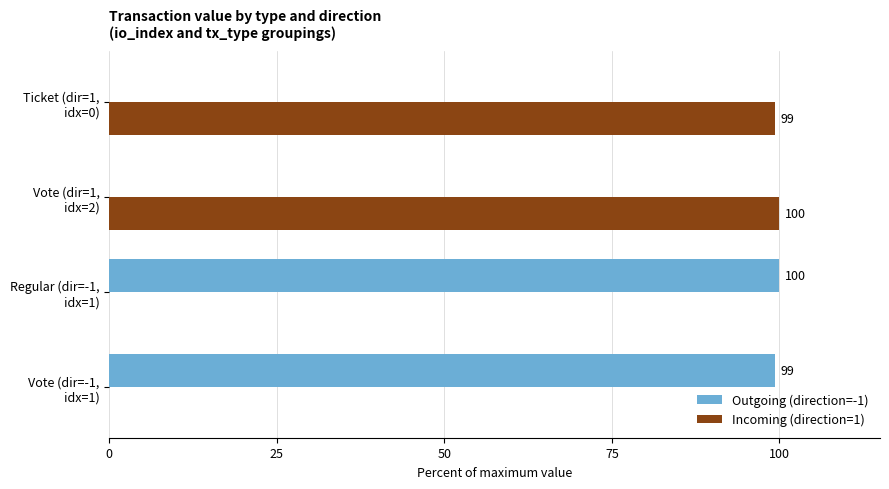

What is the greatest value displayed?

99.9